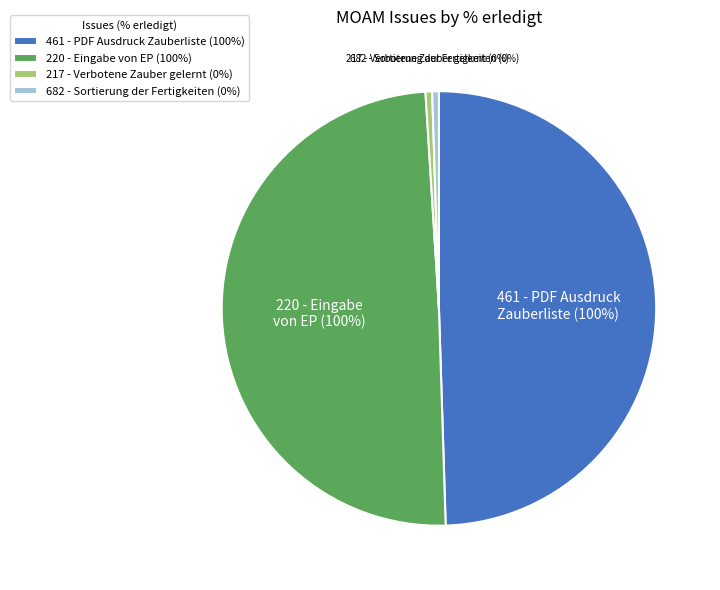

How many slices are in this pie chart?

4